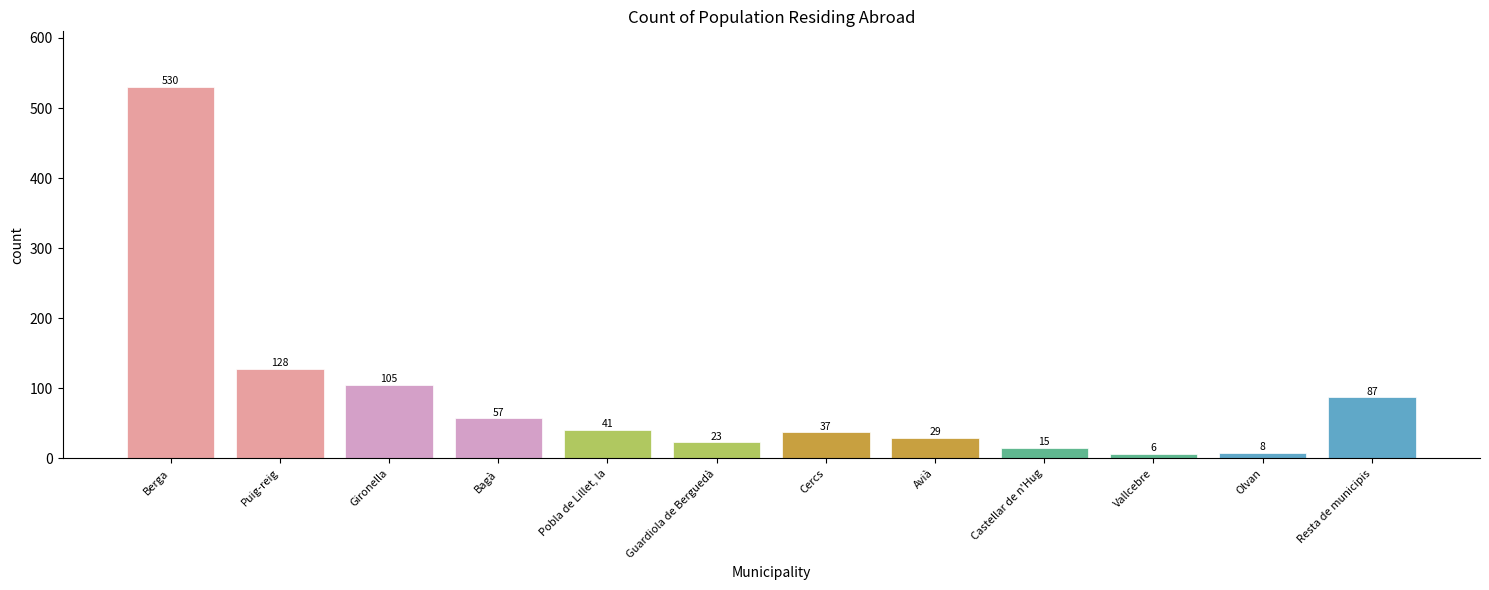

Reading left to right, transcribe all the data shown in this chart.

Berga=530	Puig-reig=128	Gironella=105	Bagà=57	Pobla de Lillet, la=41	Guardiola de Berguedà=23	Cercs=37	Avià=29	Castellar de n'Hug=15	Vallcebre=6	Olvan=8	Resta de municipis=87